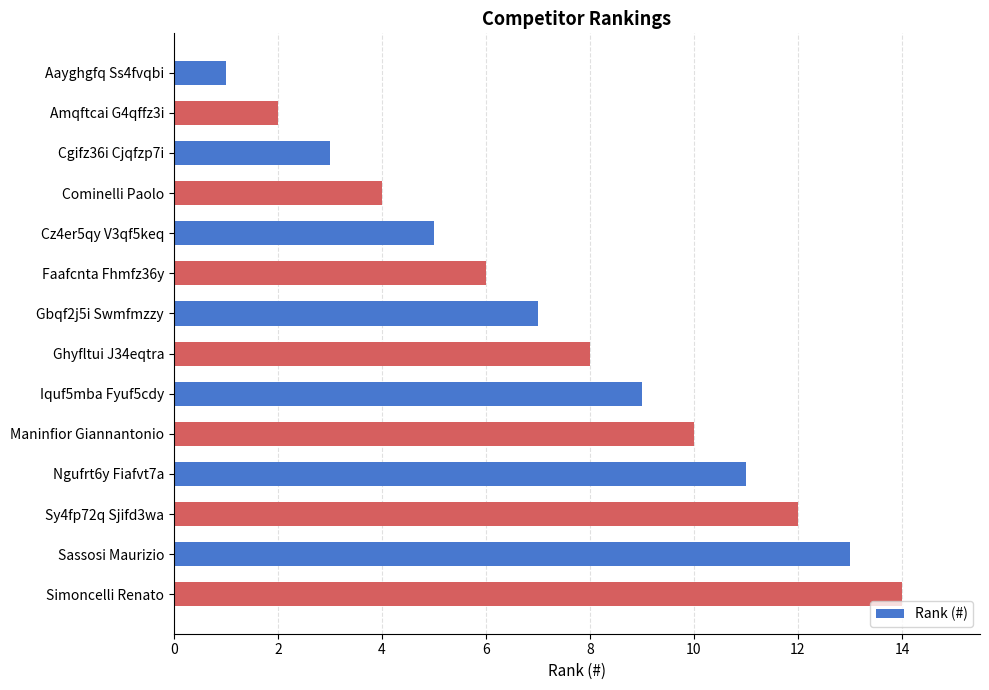

What is the label of the 8th bar from the bottom?

Gbqf2j5i Swmfmzzy